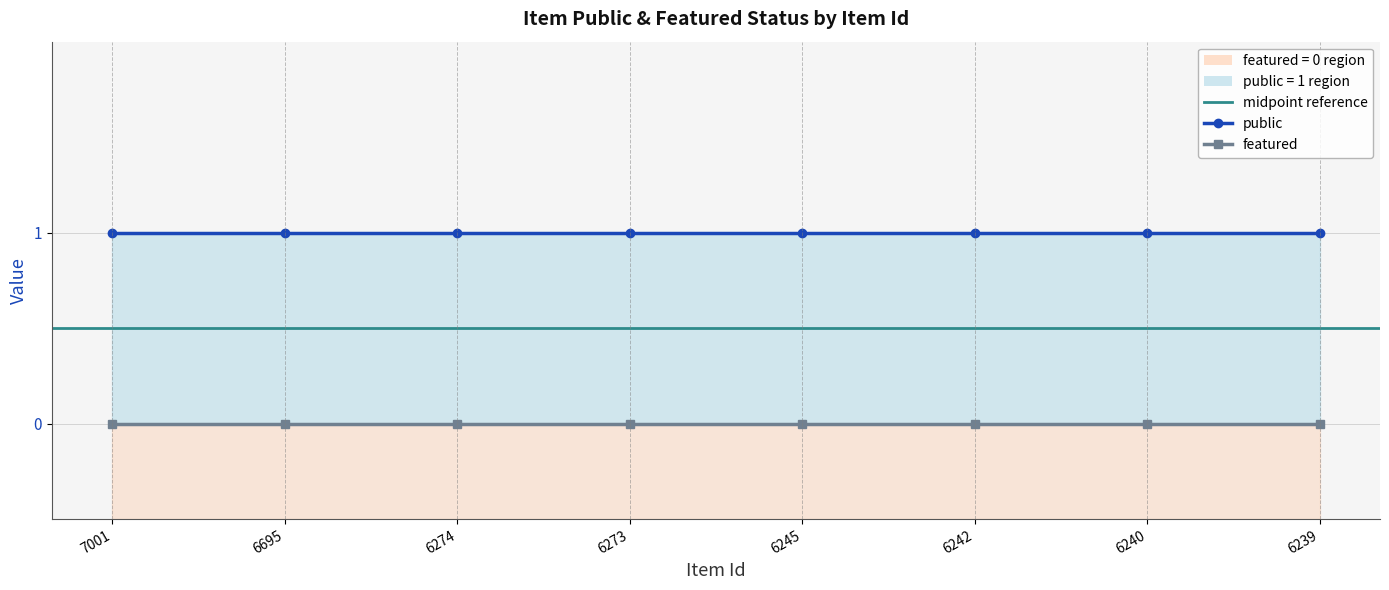

Reading left to right, transcribe all the data shown in this chart.

public: 7001=1	6695=1	6274=1	6273=1	6245=1	6242=1	6240=1	6239=1
featured: 7001=0	6695=0	6274=0	6273=0	6245=0	6242=0	6240=0	6239=0